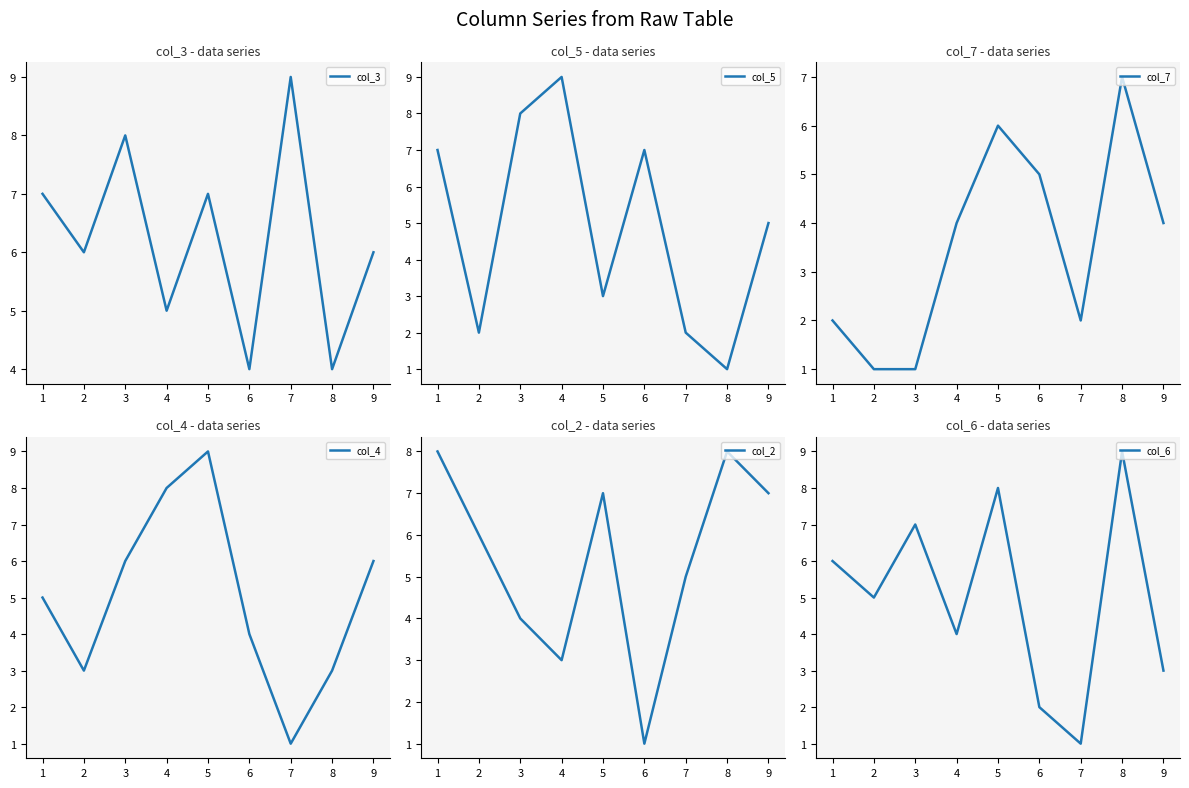

True or false: col_3 has a value of 2 at 9.

False